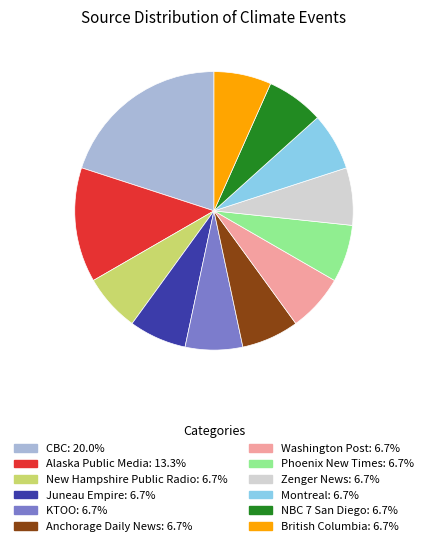

What is the largest slice in the pie chart?

CBC